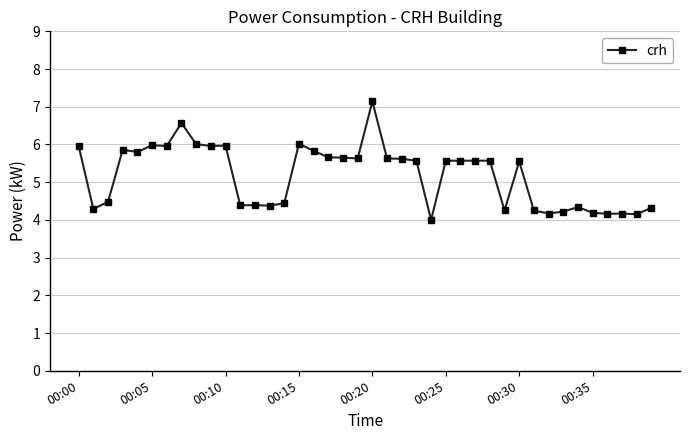

What is the minimum value shown in the chart?

4.0